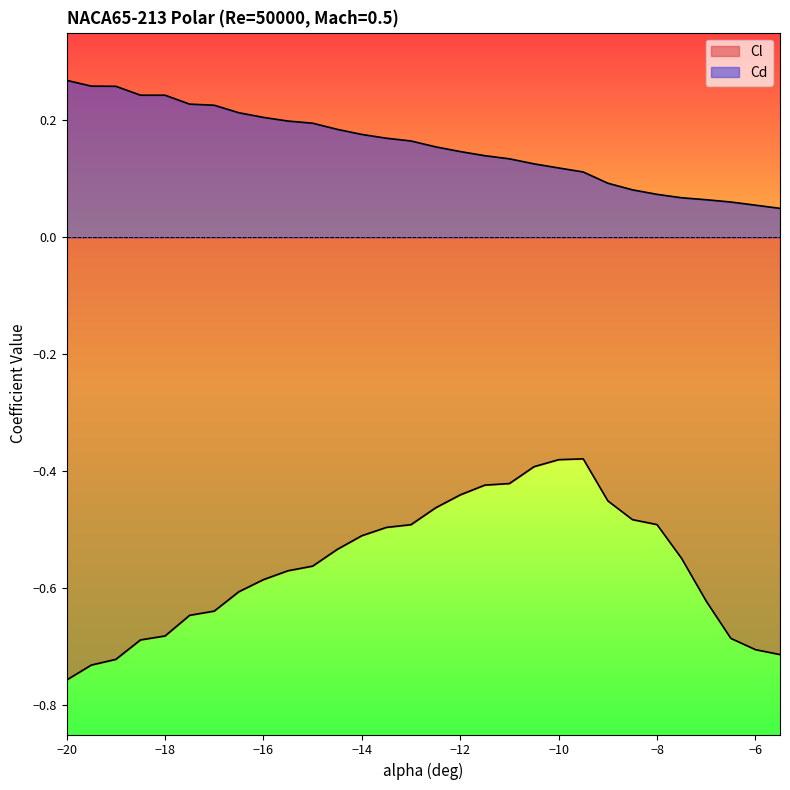

What is the total value across all series at -8?

-0.4